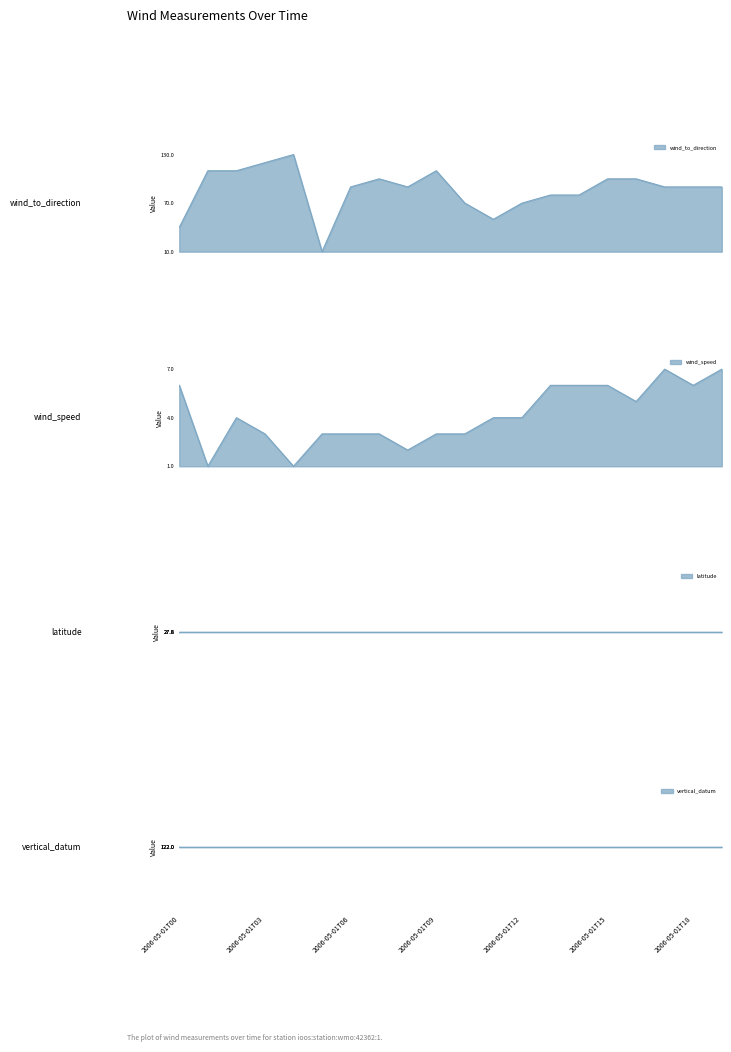

What is the value of the wind_to_direction point at the 14th from the left?

80